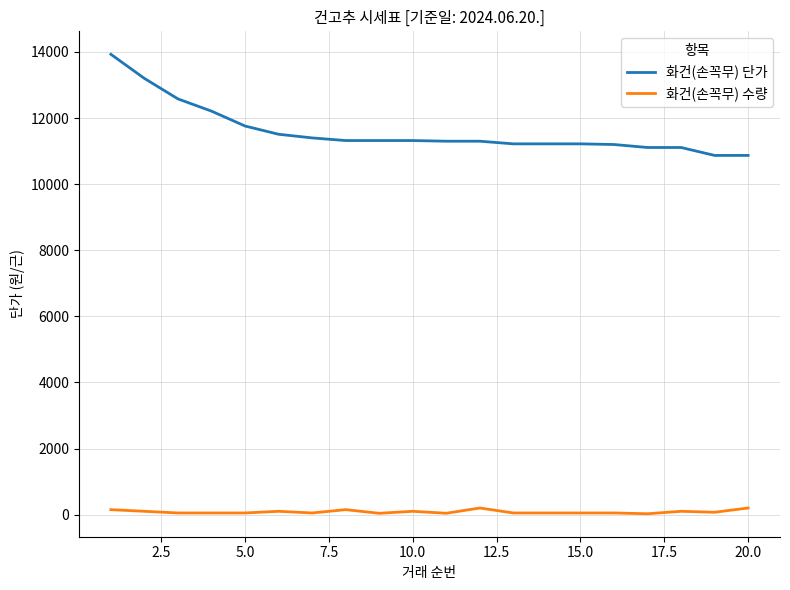

What is the highest value of the 화건(손꼭무) 단가 series?

13930